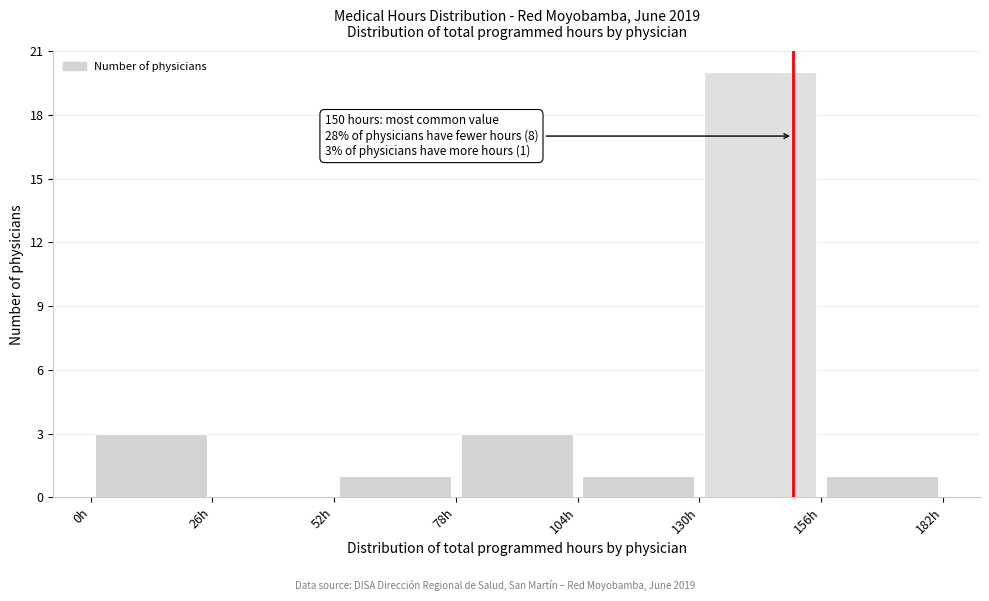

Over which range of the x-axis is the bar tallest?

130 to 156